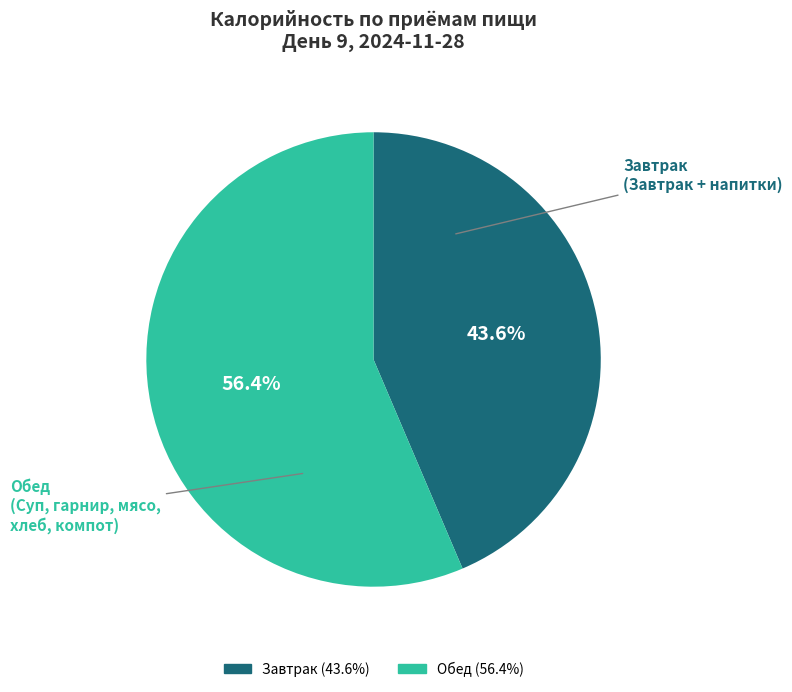

Approximately how many times larger is the value at Завтрак compared to Обед?

0.8